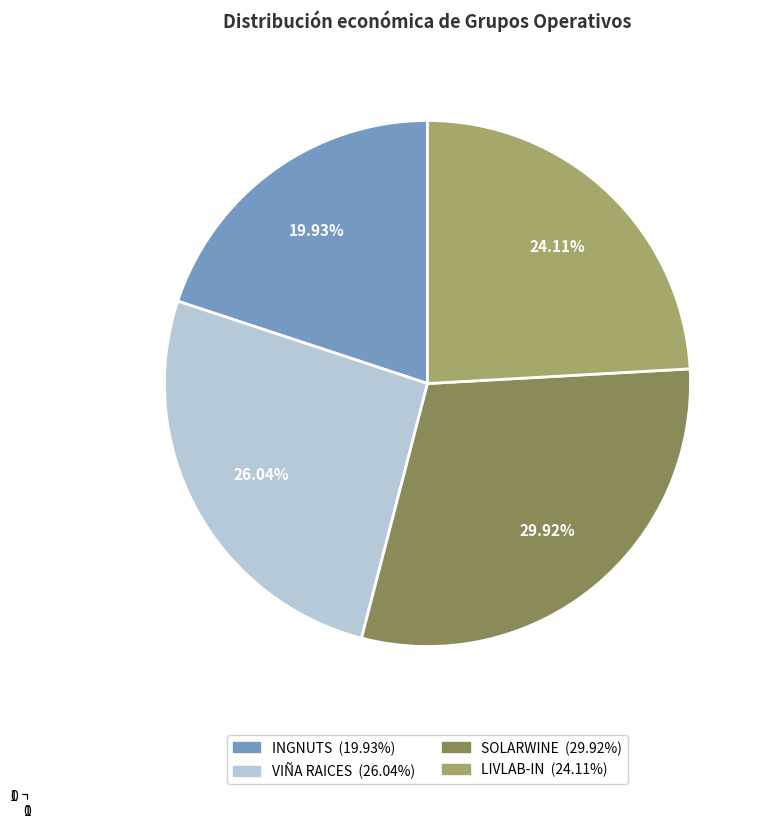

Which slice is the largest?

SOLARWINE